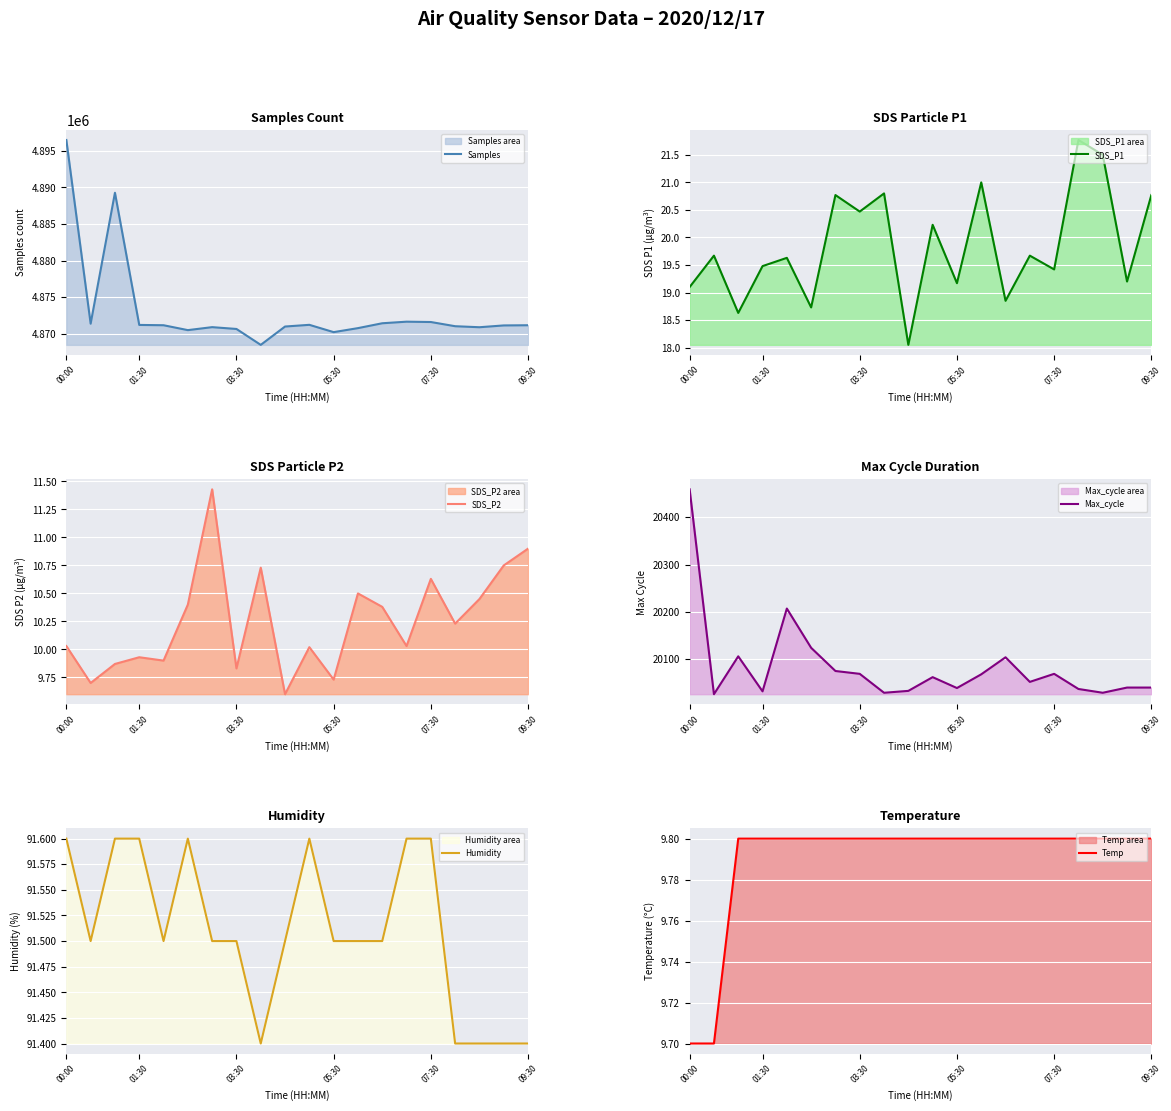

Which series has the largest total across all categories?

Samples